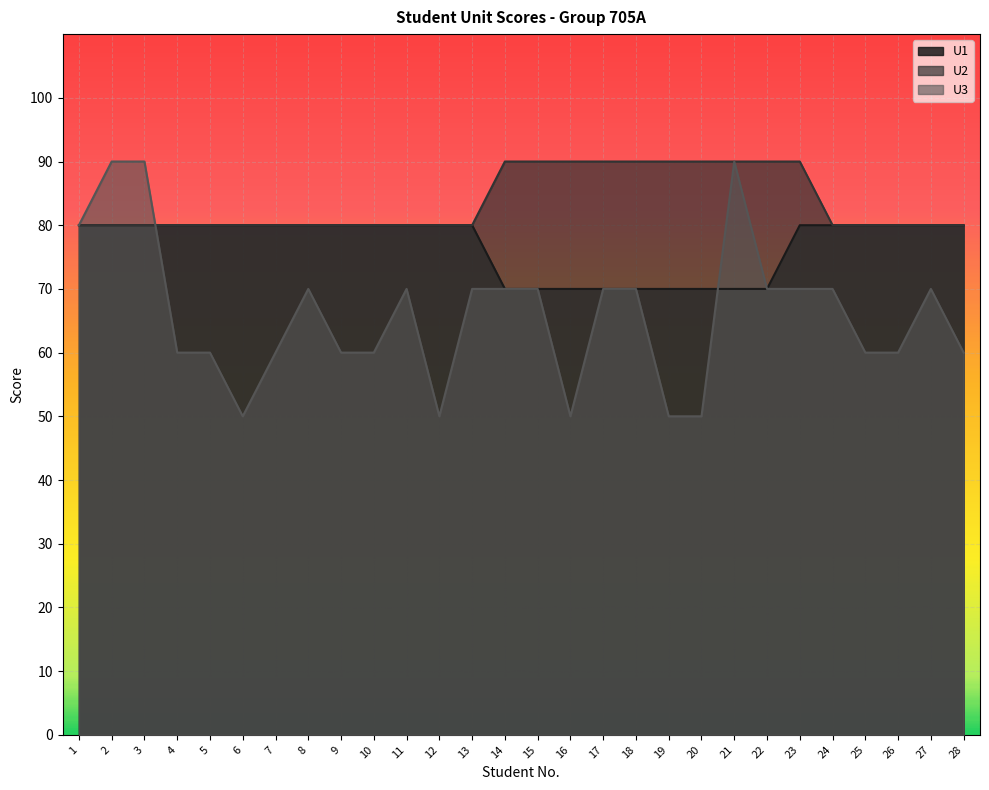

What is the sum of all U2 values?

2340